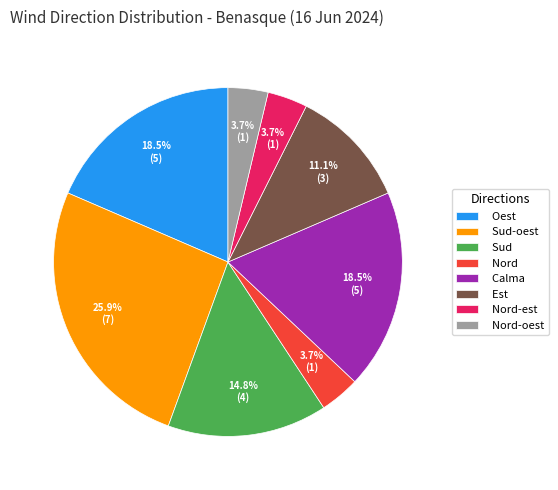

Which has a higher value, Nord or Oest?

Oest